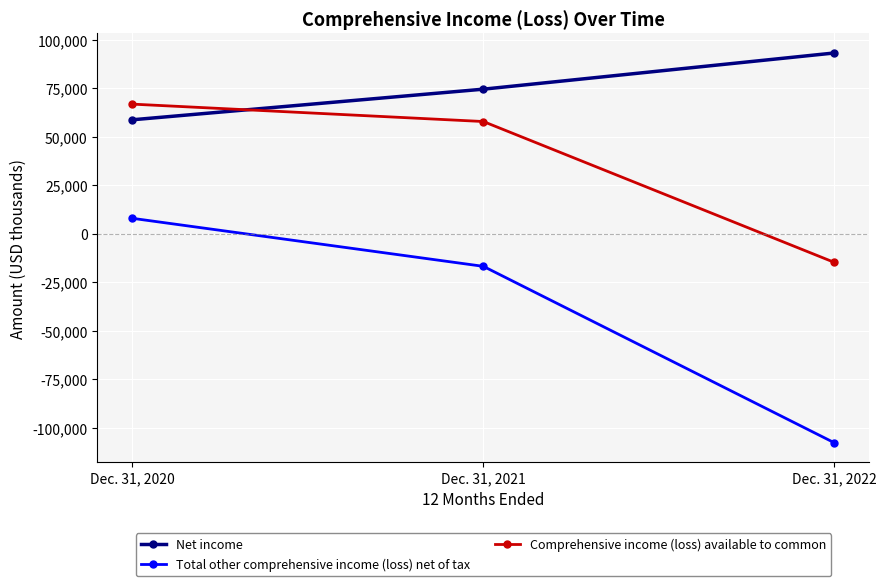

At which category does the chart reach its peak across all series?

Dec. 31, 2022